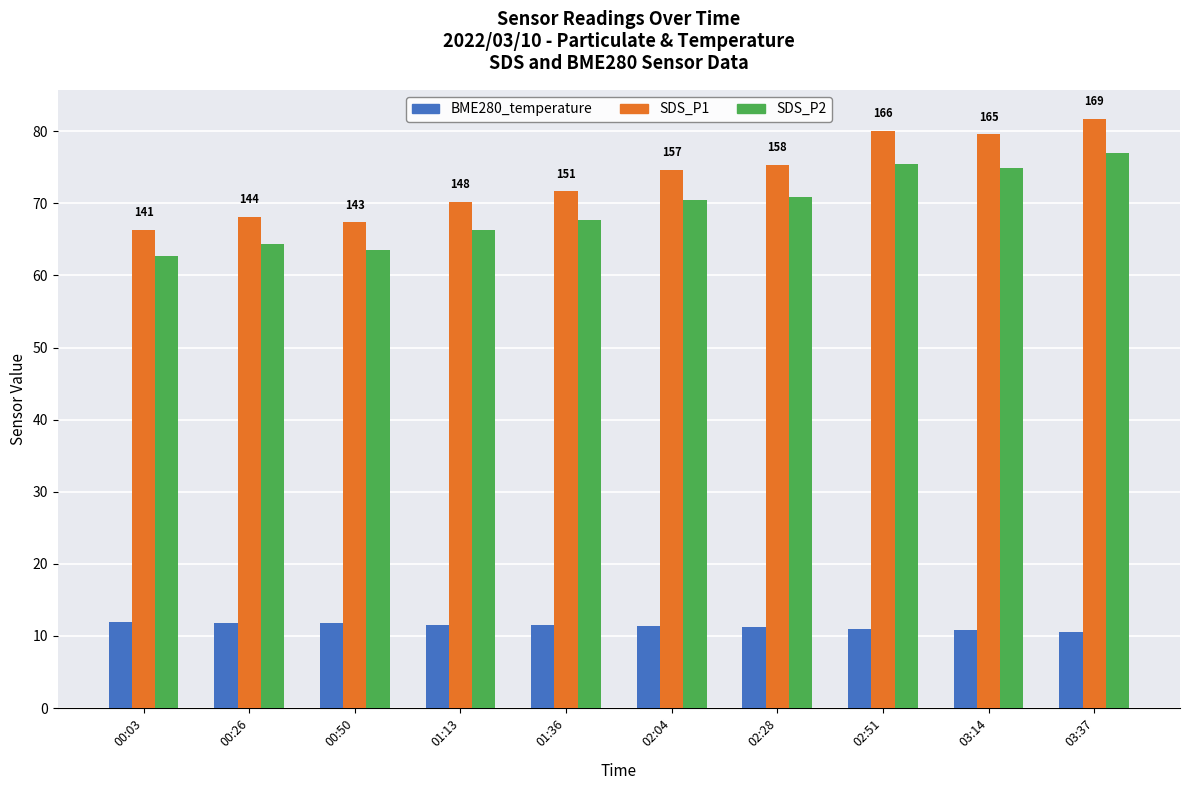

Which series has the largest total across all categories?

SDS_P1